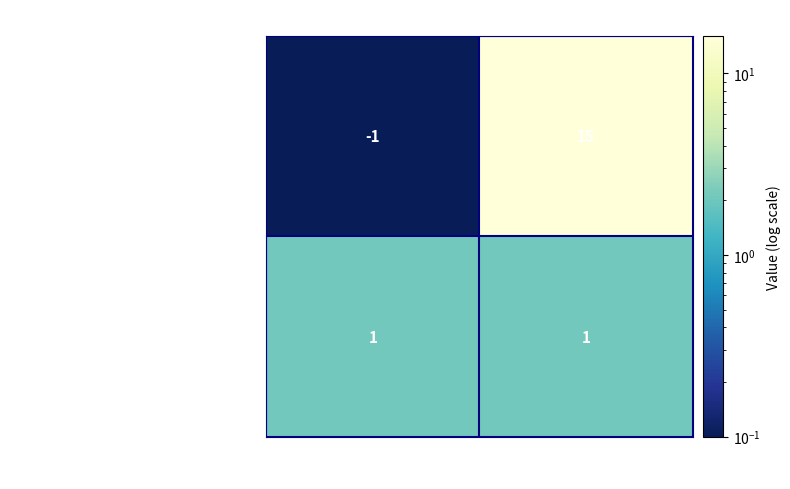

What is the sum of the 4855bc1db27d17d1b41d493ae6aa986d05e7b06… values at direction and io_index?

14